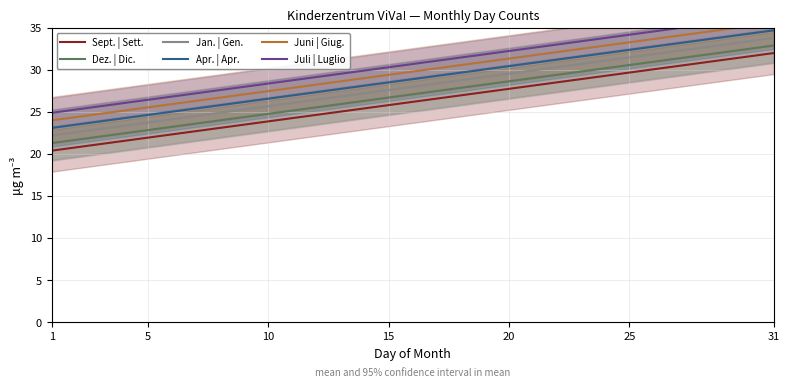

What is the minimum value for Sept. | Sett.?

20.4